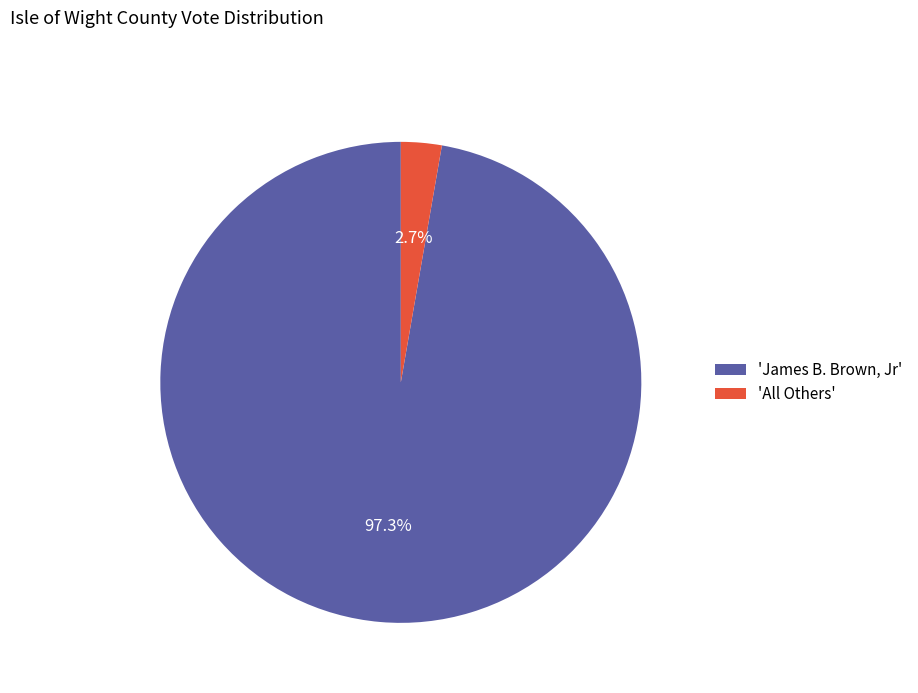

Which has a higher value, 'All Others' or 'James B. Brown, Jr'?

'James B. Brown, Jr'